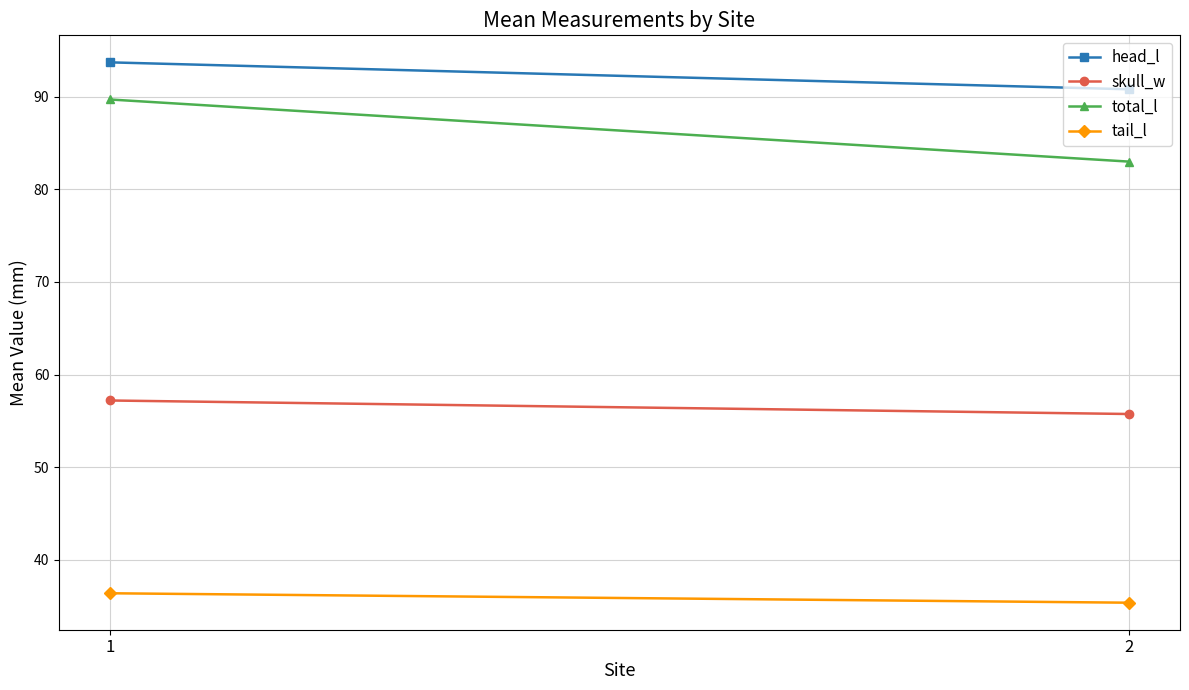

Count the number of data series in this chart.

4